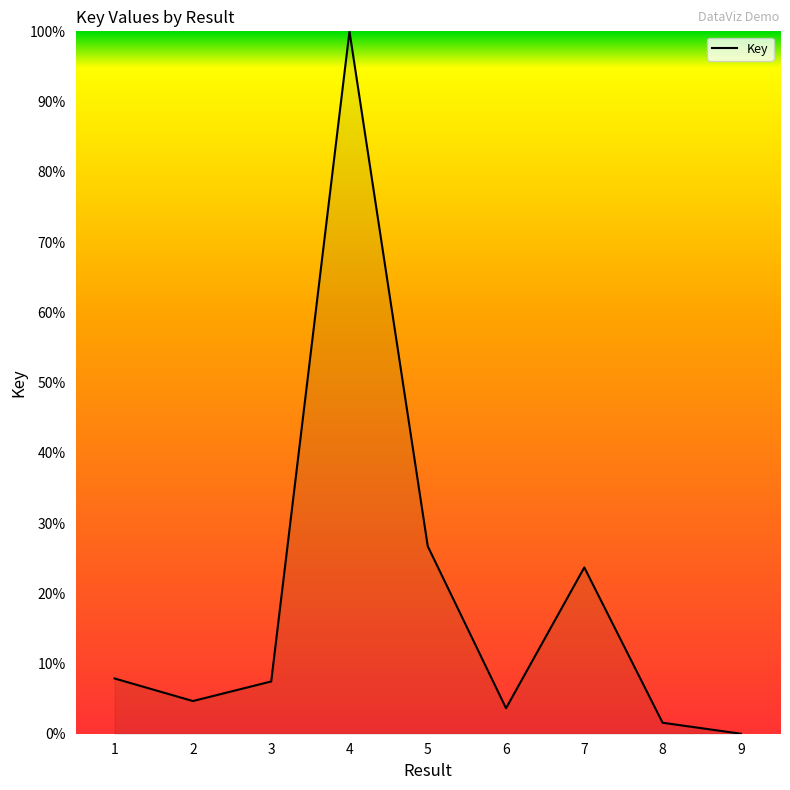

How many interior local peaks (higher than both neighbors) does the data have?

2